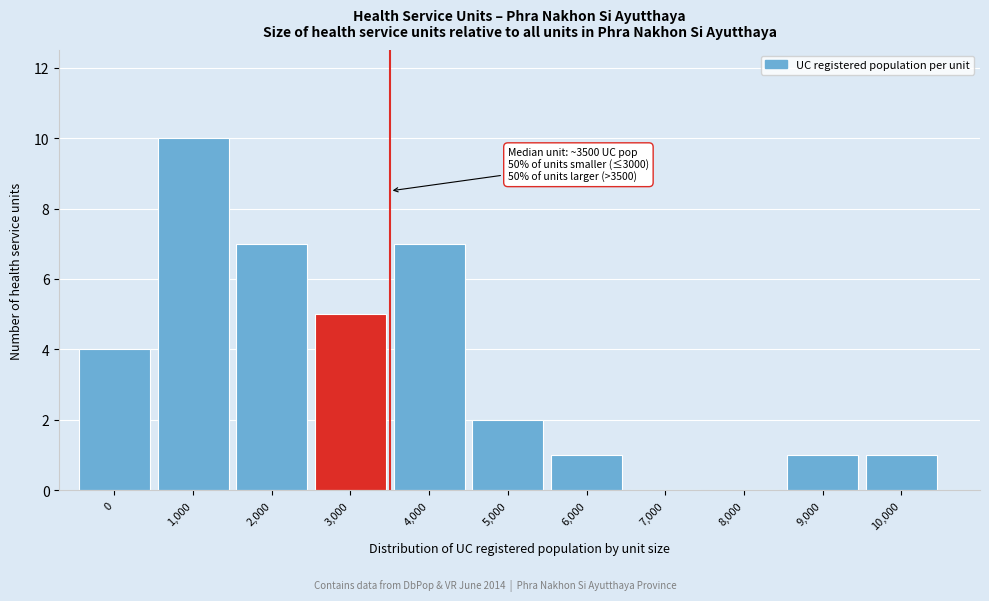

Reading left to right, extract all data points from this chart.

0=4	1,000=10	2,000=7	3,000=5	4,000=7	5,000=2	6,000=1	7,000=0	8,000=0	9,000=1	10,000=1